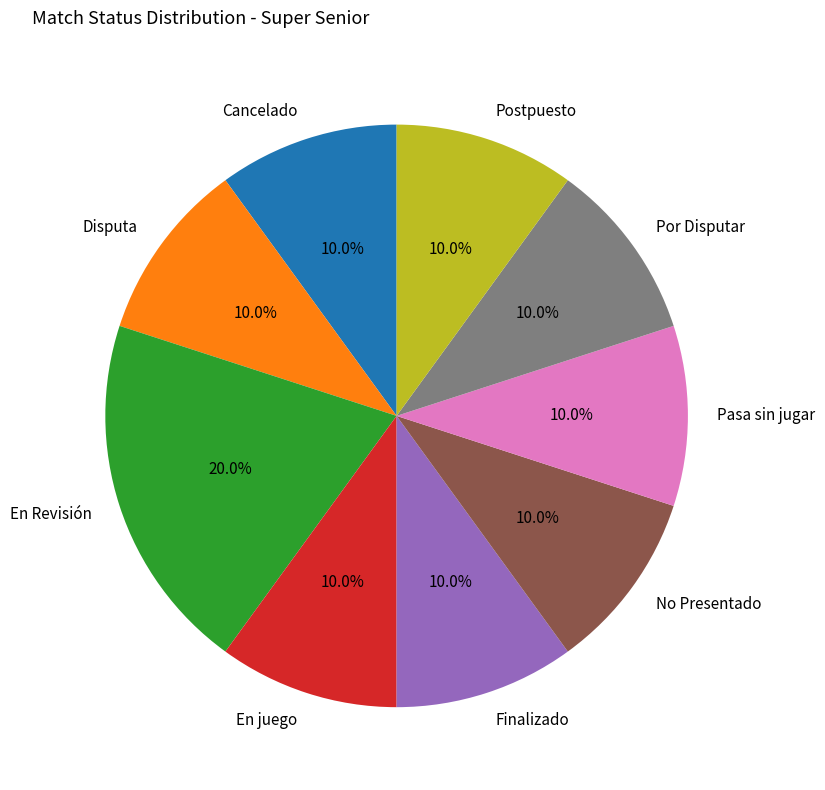

To the nearest percent, what portion does En juego represent?

10%